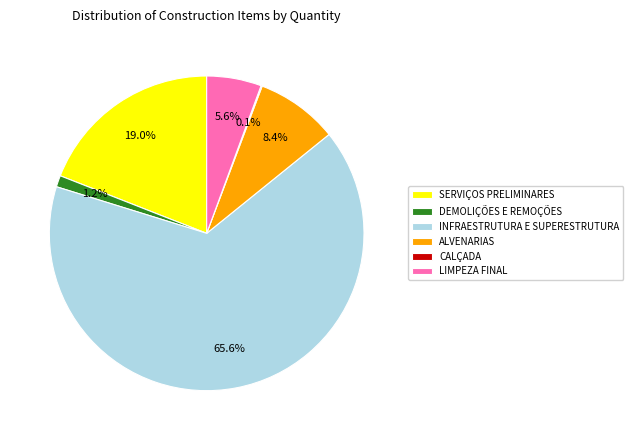

Do ALVENARIAS and DEMOLIÇÕES E REMOÇÕES together represent more than half of the pie?

No